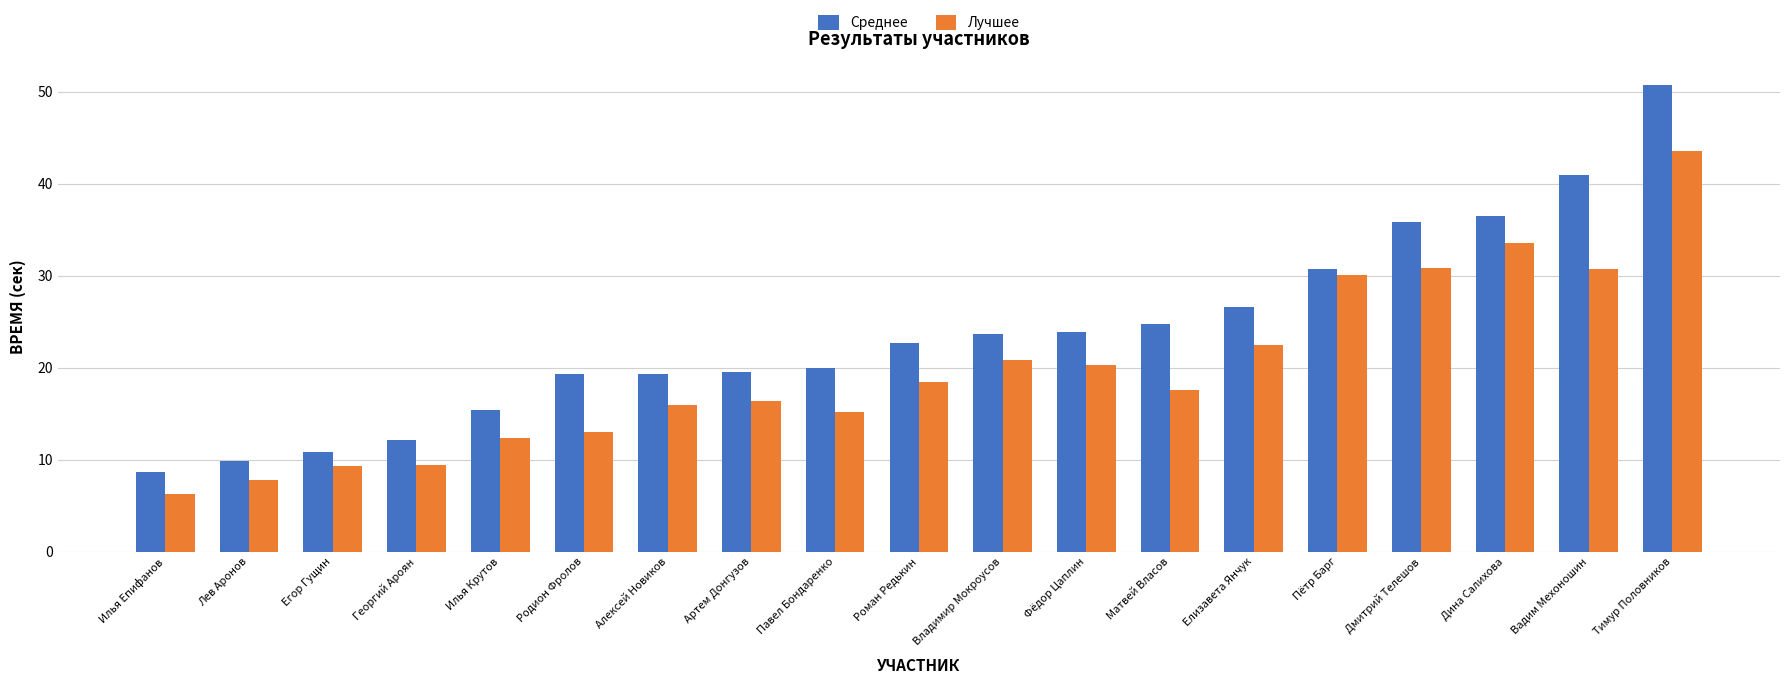

Are the bars grouped side by side (vs. stacked)?

Yes